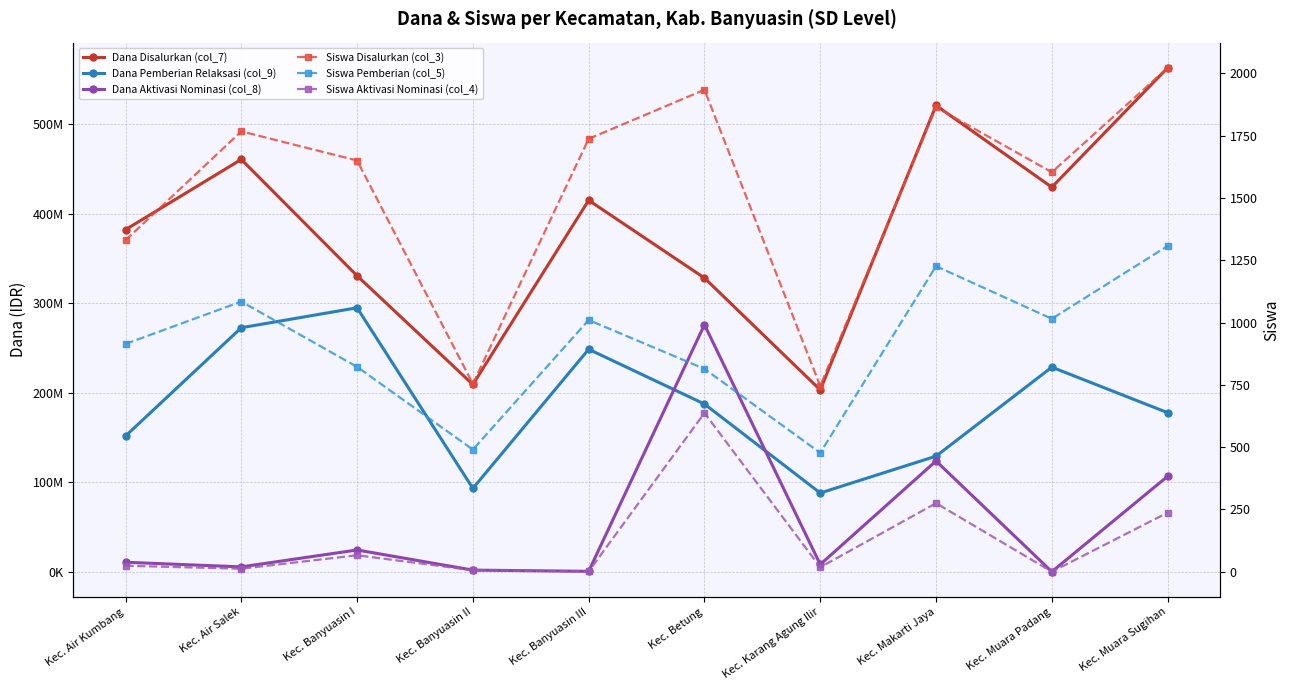

The Siswa Pemberian (col_5) series shows 163 at Kec. Betung. True or false?

False